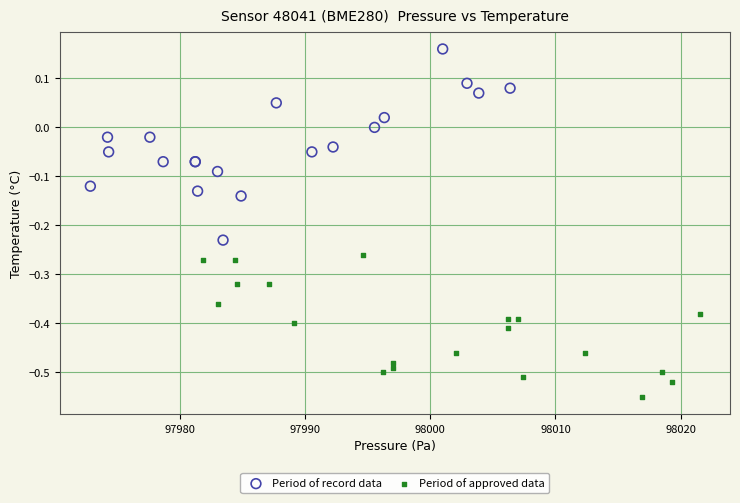

Which series has the largest Y range (max minus min)?

Period of record data